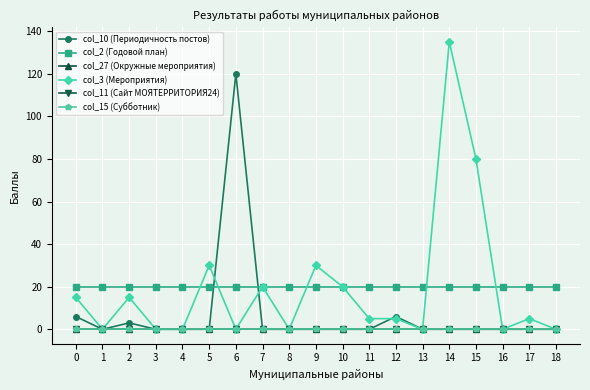

At how many categories does at least one series exceed 123?

1